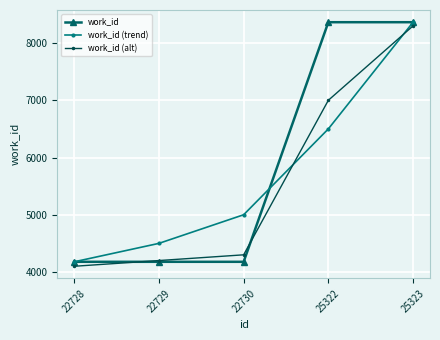

What value does the work_id series have at 25322, to the nearest 100?

8400